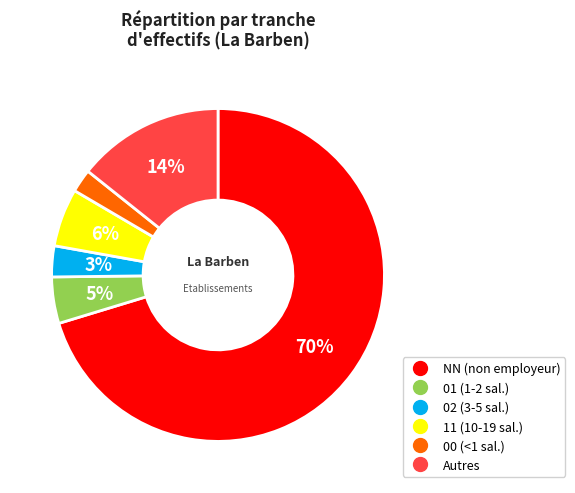

To the nearest percent, what is the average slice percentage?

17%